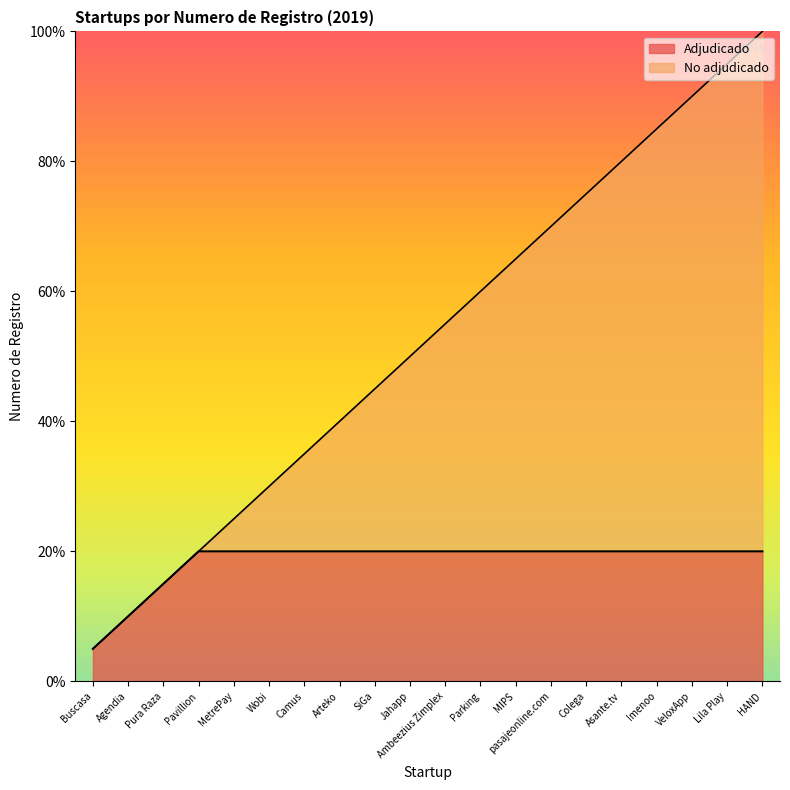

List the labels in order of value, smallest first.

Buscasa, Agendia, Pura Raza, Pavillion, MetrePay, Wobi, Camus, Arteko, SiGa, Jahapp, Ambeezius Zimplex, Parking, MIPS, pasajeonline.com, Colega, Asante.tv, Imenoo, VeloxApp, Lila Play, HAND